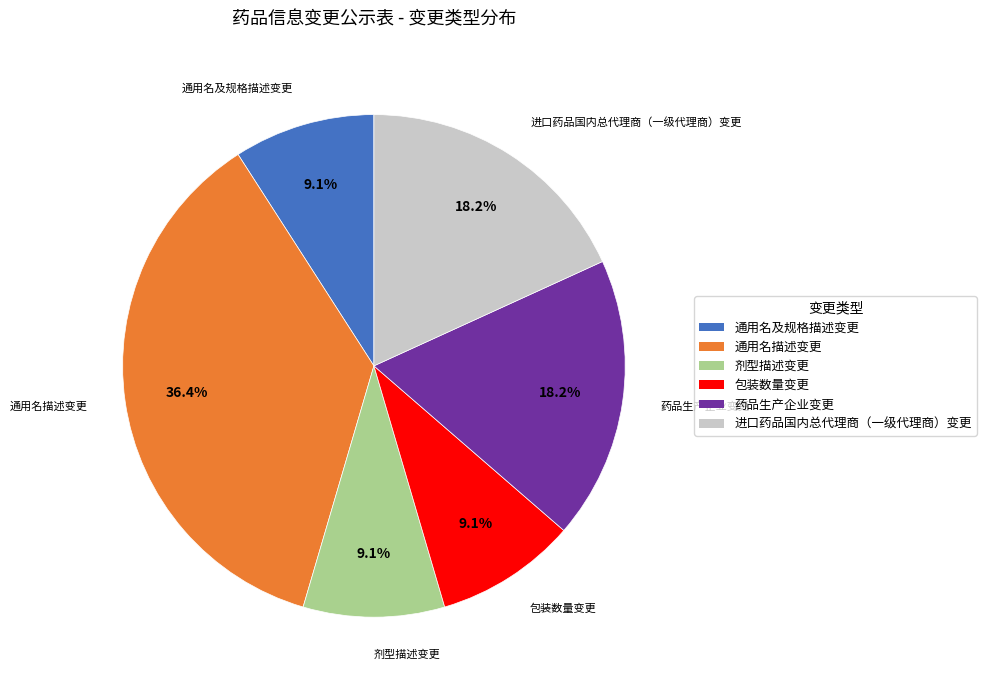

To the nearest percent, what is the combined percentage of 通用名描述变更 and 包装数量变更?

45%